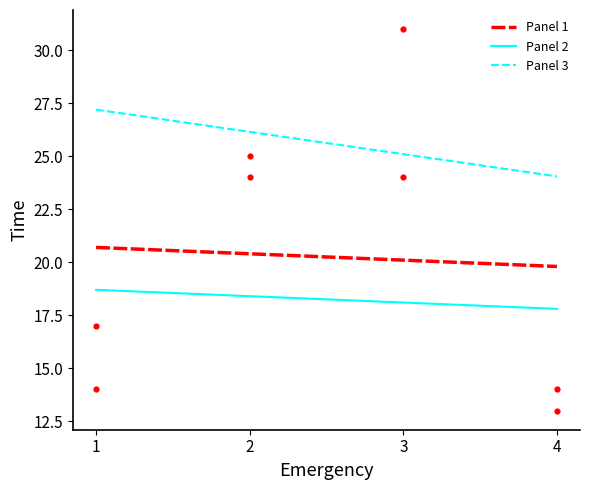

What are all the series names shown in the legend?

Panel 1, Panel 2, Panel 3